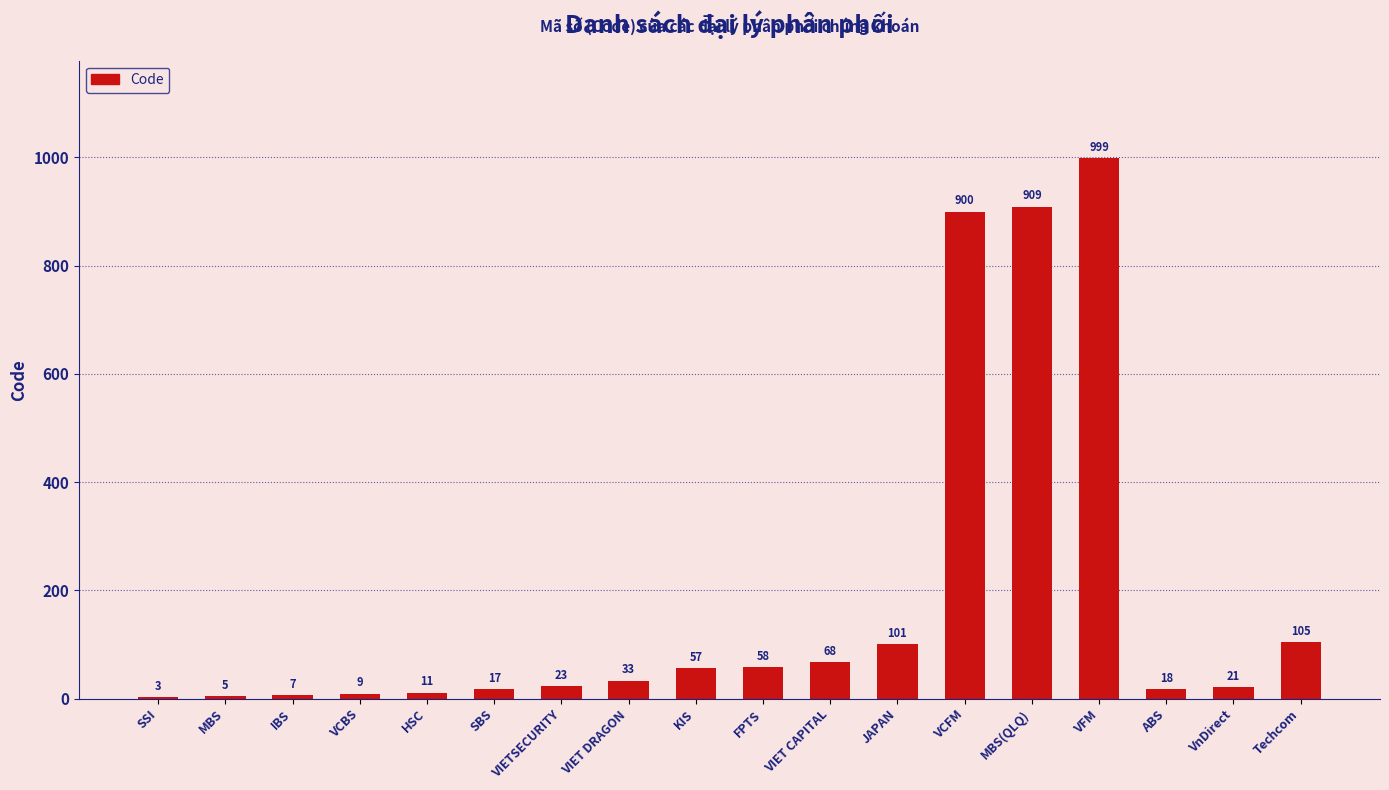

The chart shows a value of 57 at KIS. True or false?

True